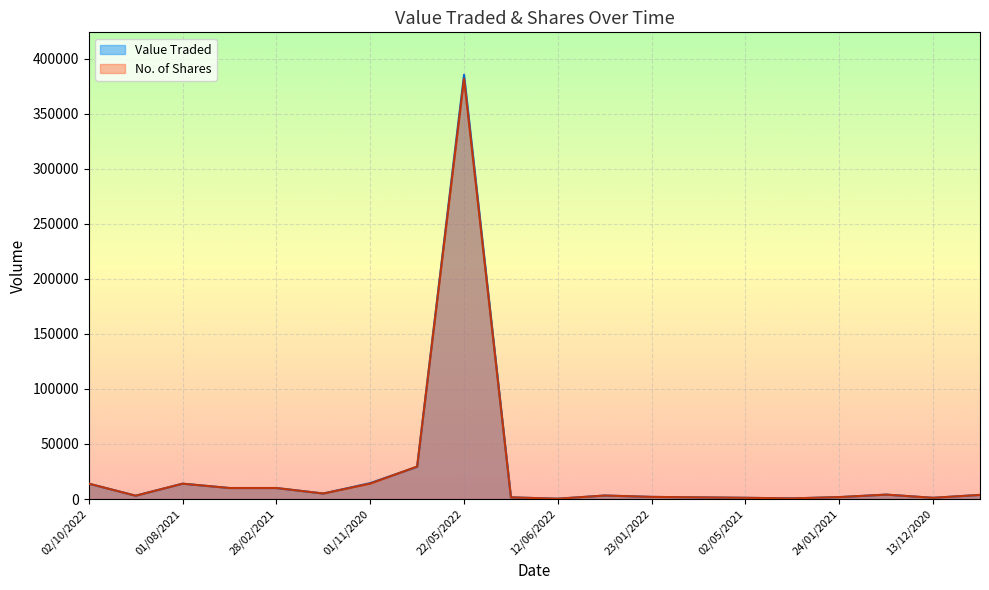

What is the difference between the No. of Shares values at 22/05/2022 and 11/10/2020?

352207